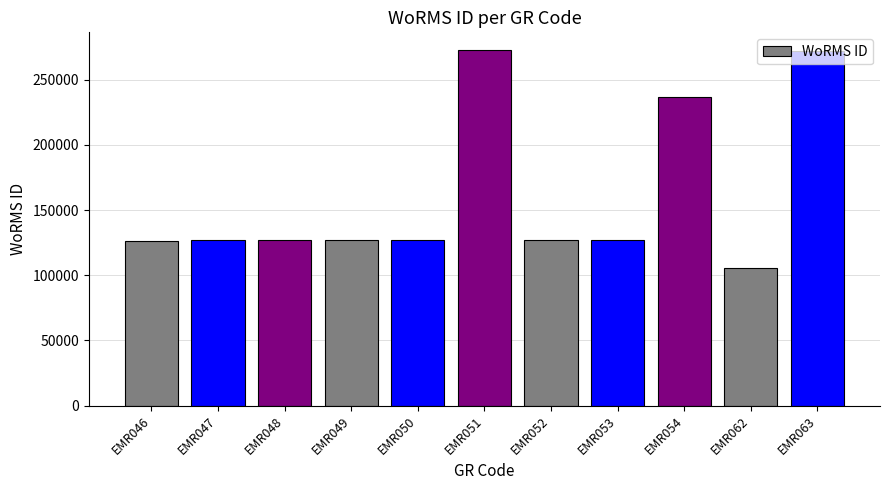

True or false: the data shows 101550 at EMR054.

False